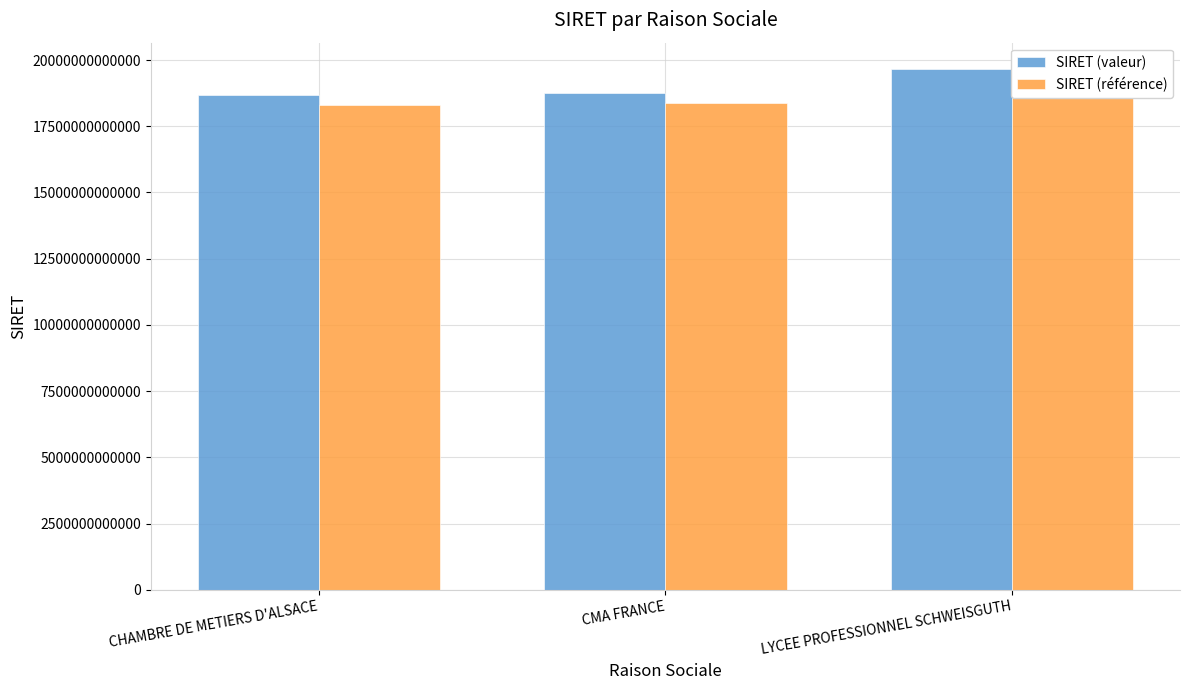

What is the average value of the SIRET (référence) series?

18650028768045.1